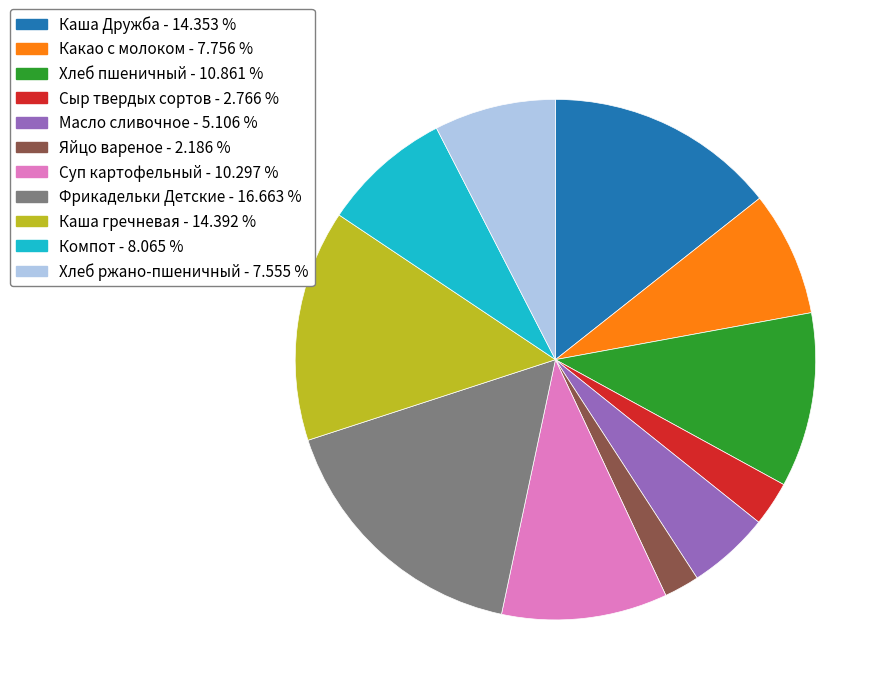

What is the smallest slice in the pie chart?

Яйцо вареное